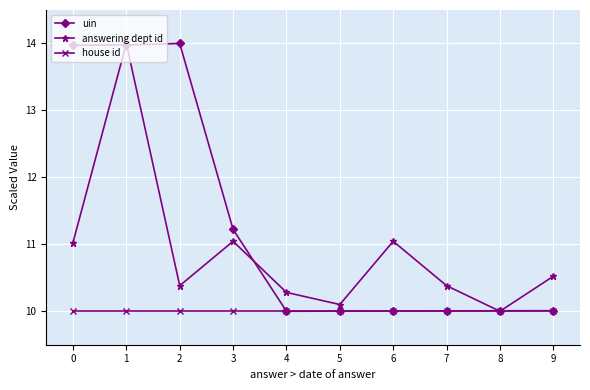

Reading left to right, what are all the values shown in this chart?

uin: 0=14.0	1=14.0	2=14.0	3=11.2	4=10.0	5=10.0	6=10.0	7=10.0	8=10.0	9=10.0
answering dept id: 0=11.0	1=14.0	2=10.4	3=11.0	4=10.3	5=10.1	6=11.0	7=10.4	8=10.0	9=10.5
house id: 0=10.0	1=10.0	2=10.0	3=10.0	4=10.0	5=10.0	6=10.0	7=10.0	8=10.0	9=10.0